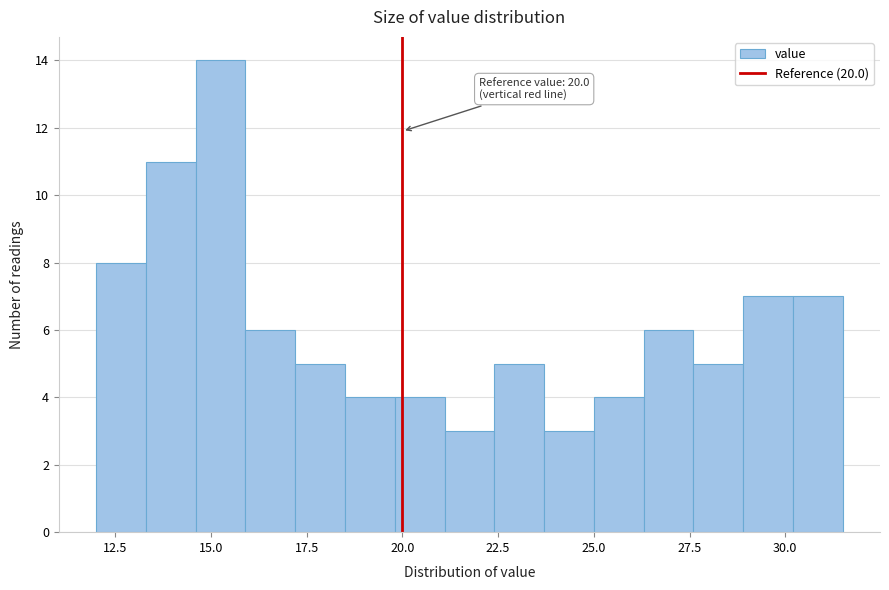

Read against the x-axis, roughly where is the centre of the tallest bar?

15.5